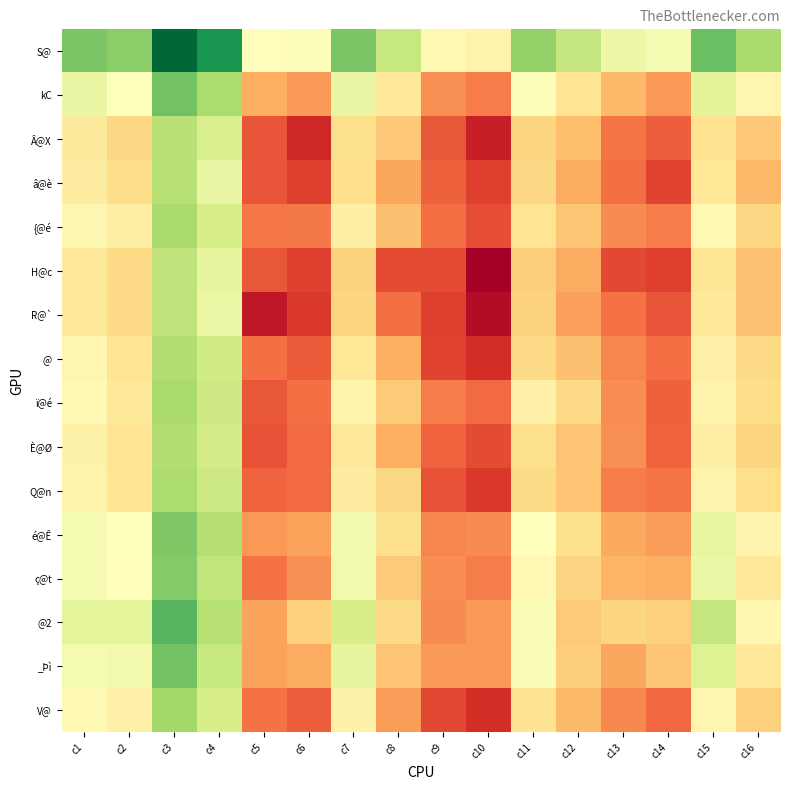

Rank the series at c9 from highest to lowest value.

S@, _Þì, kC, ç@t, @2, é@Ê, ï@é, {@é, È@Ø, â@è, Â@X, Q@n, H@c, V@, @, R@`